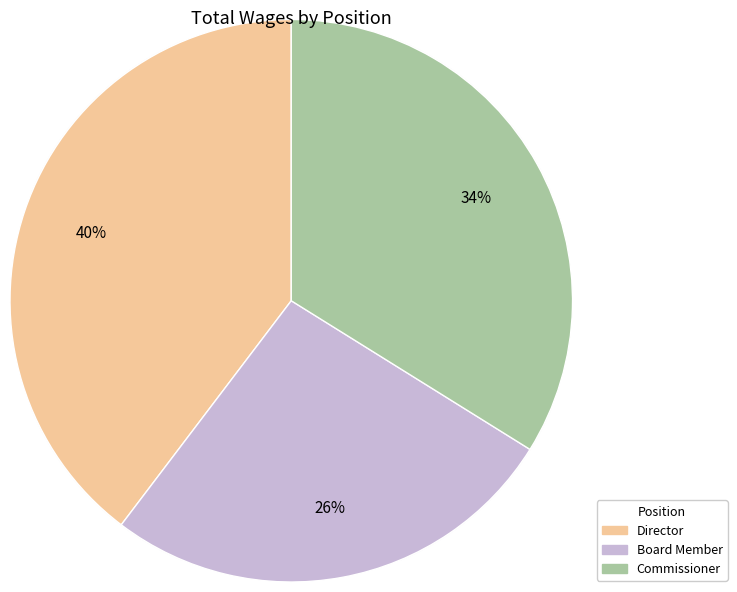

Is it true that Secretary/Treasurer is 1% of the pie?

False